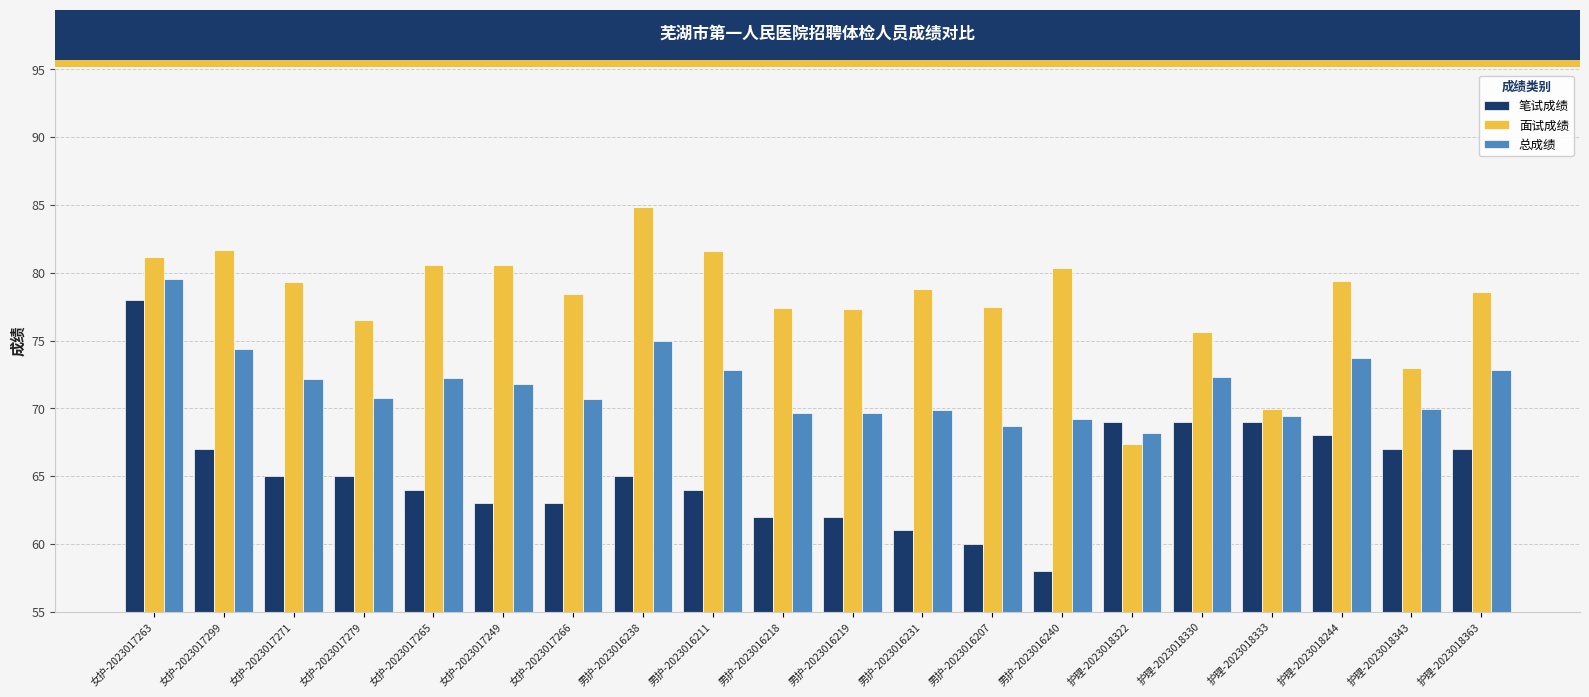

How many bars are there in total?

60